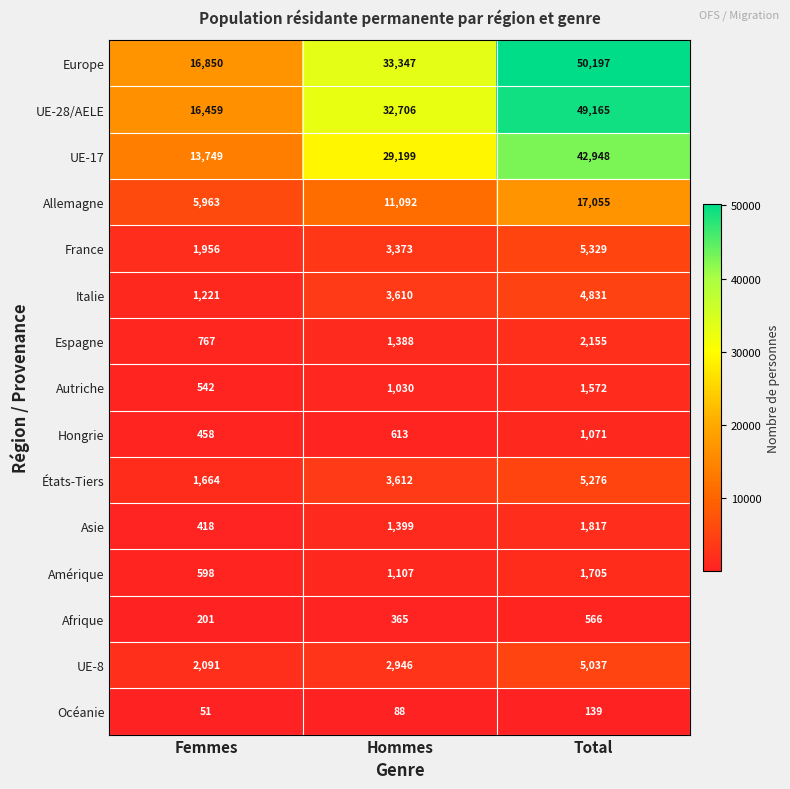

Between Hommes and Total, which series saw the biggest shift?

Europe